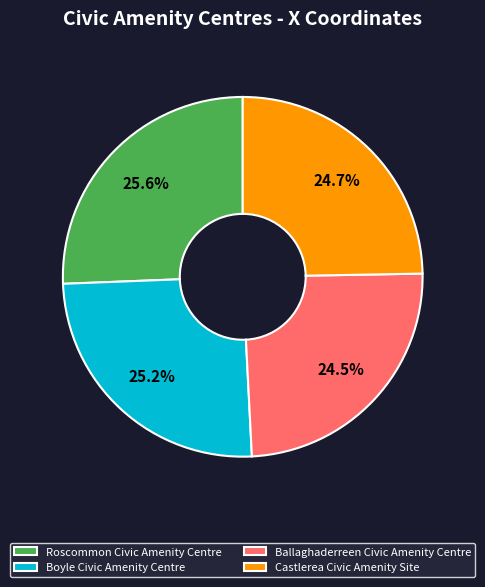

Does any single category account for the majority?

No